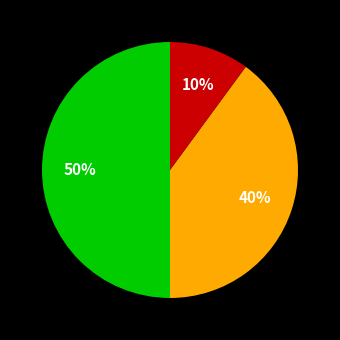

To the nearest percent, what is the average slice percentage?

33%